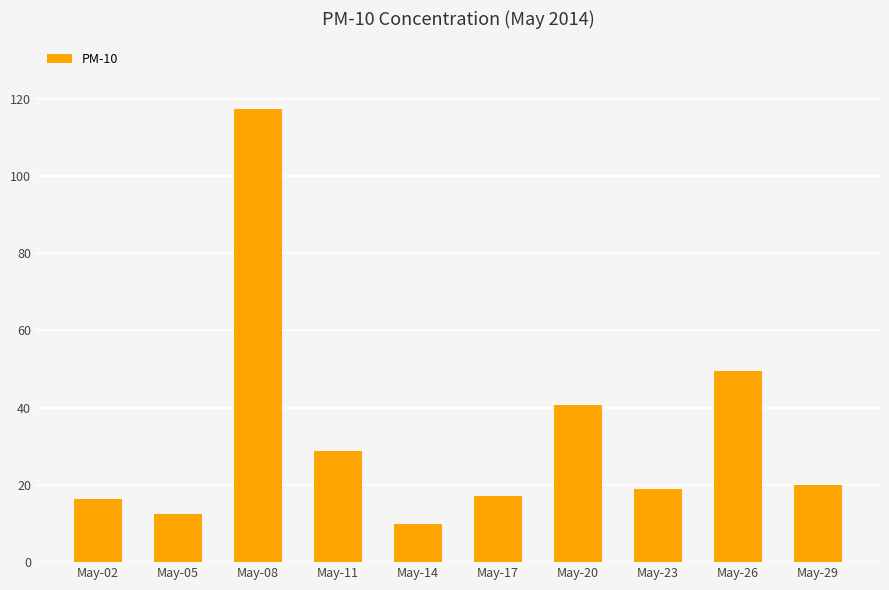

What is the difference between the maximum and minimum values?

107.3